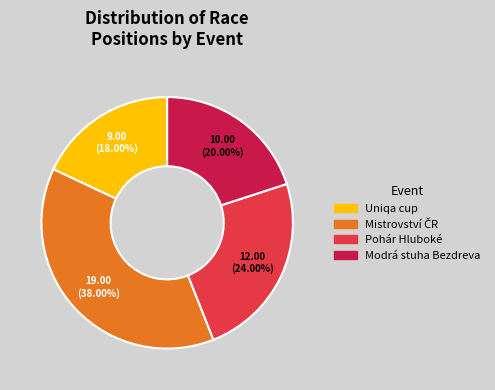

Is there any slice that represents more than half of the pie?

No